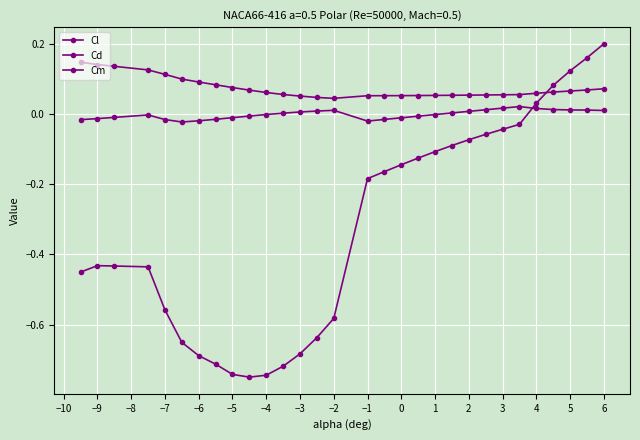

How many series are shown in this chart?

3